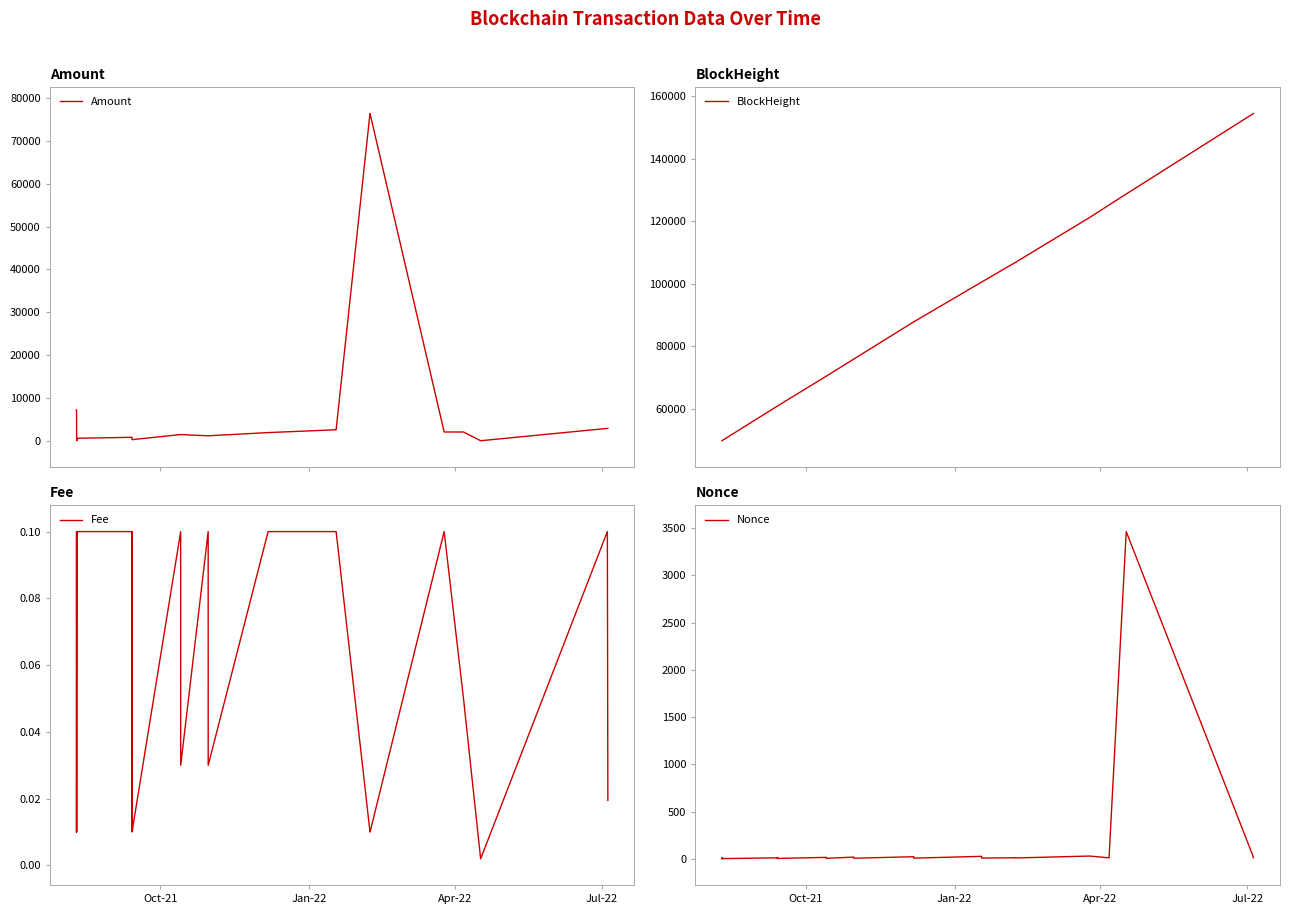

What is the highest value of the Amount series?

76407.0